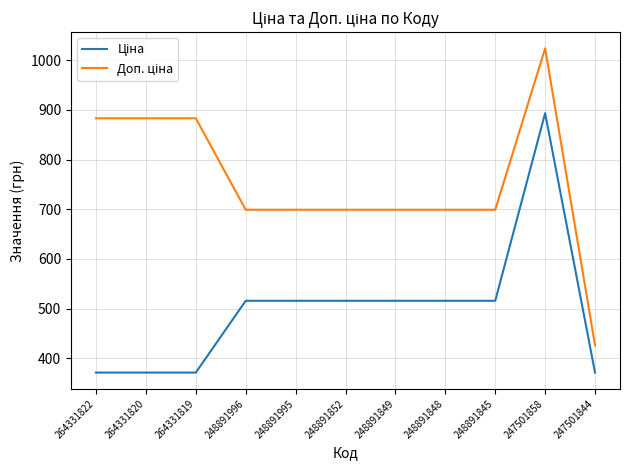

Which category has the highest value across all series?

247501858